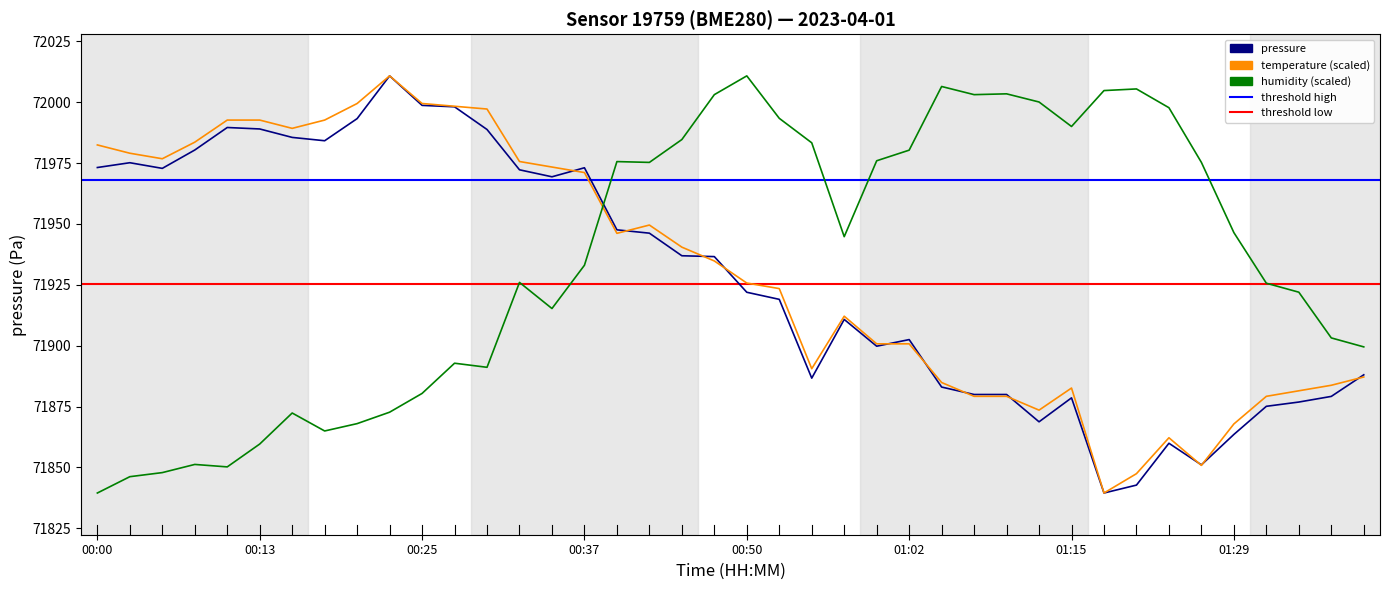

How many intersections are there between pressure and humidity (scaled)?

1